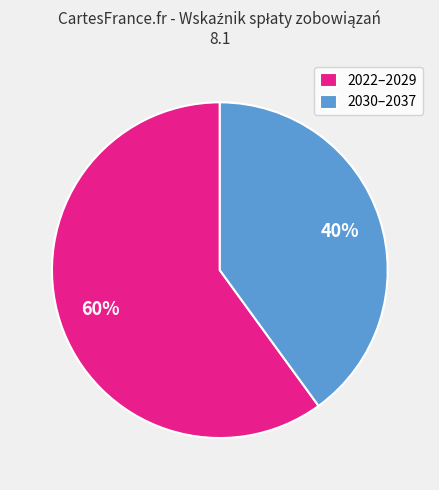

Is the sum of 2030–2037 and 2022–2029 greater than half?

Yes